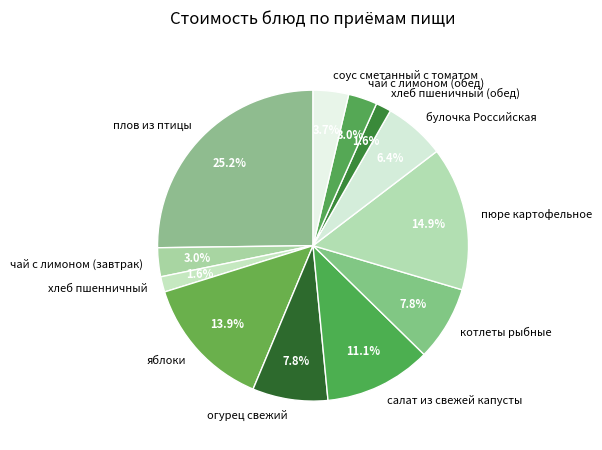

Approximately how many times larger is the value at булочка Российская compared to хлеб пшеничный (обед)?

4.0